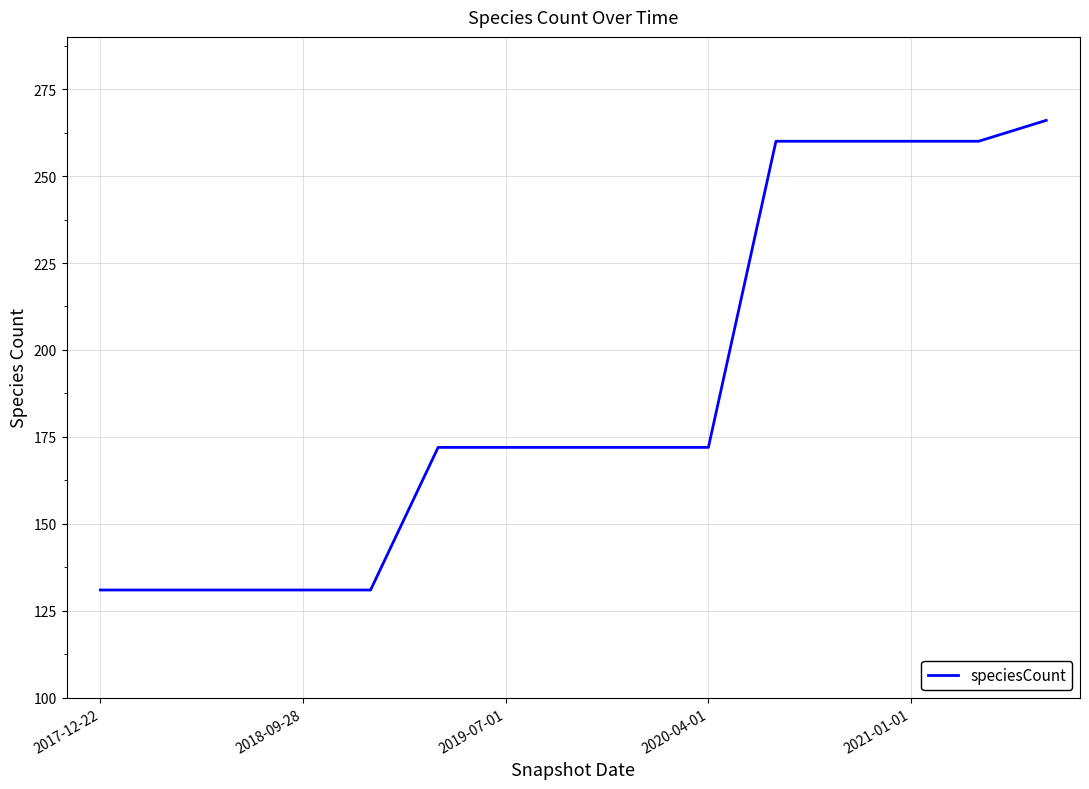

What is the maximum value shown in the chart?

266